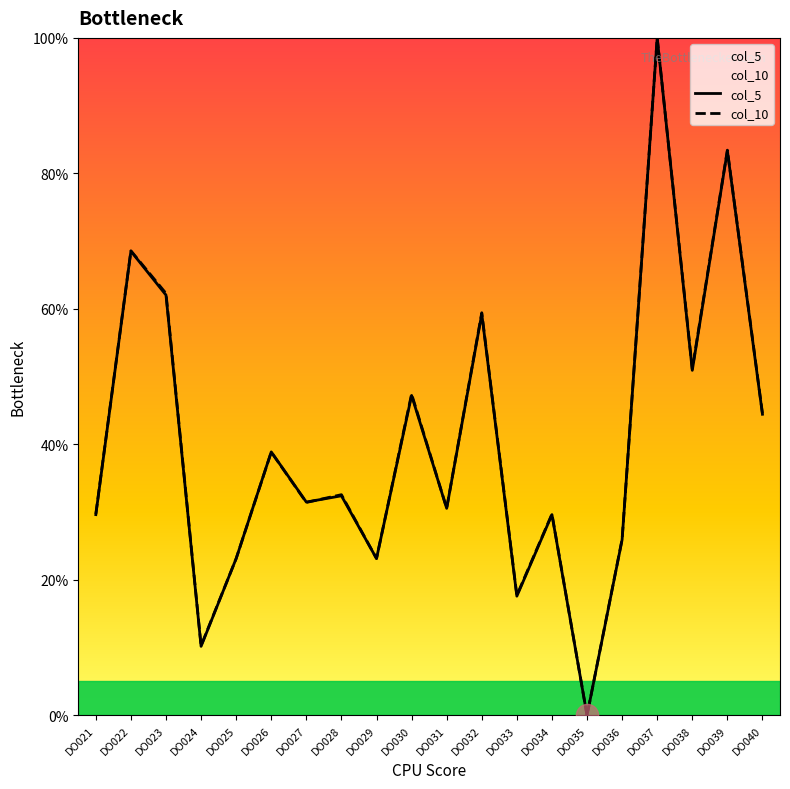

What is the sum of the col_10 values at DO024 and DO021?

40.0